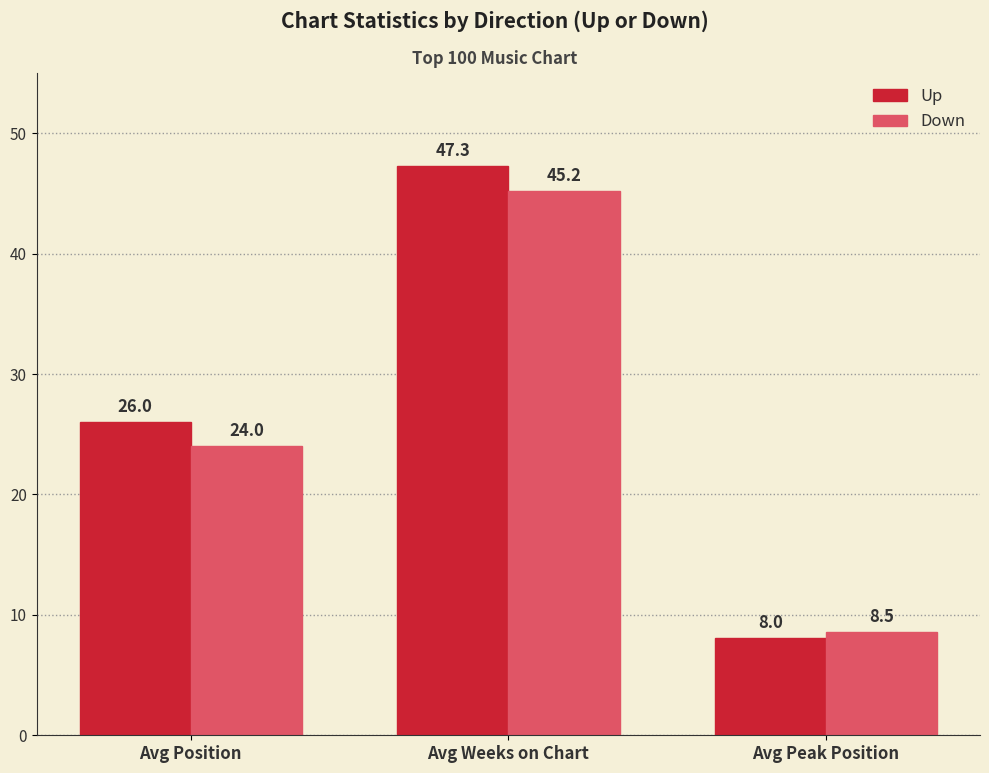

Which label corresponds to the smallest value in the chart?

Avg Peak Position